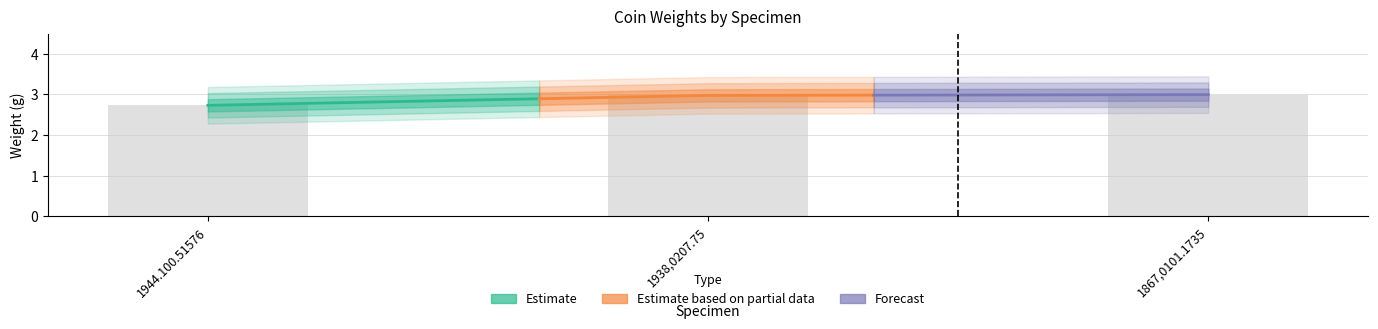

Reading left to right, transcribe all the data shown in this chart.

2.7	3.0	3.0